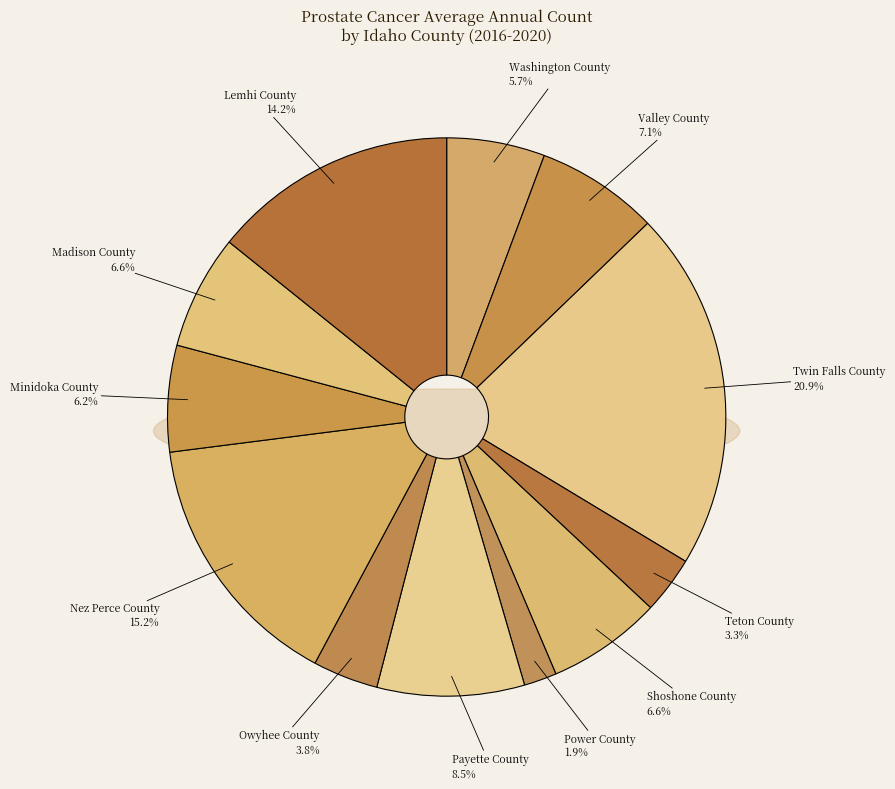

What percentage is the Lemhi County slice, to the nearest percent?

14%